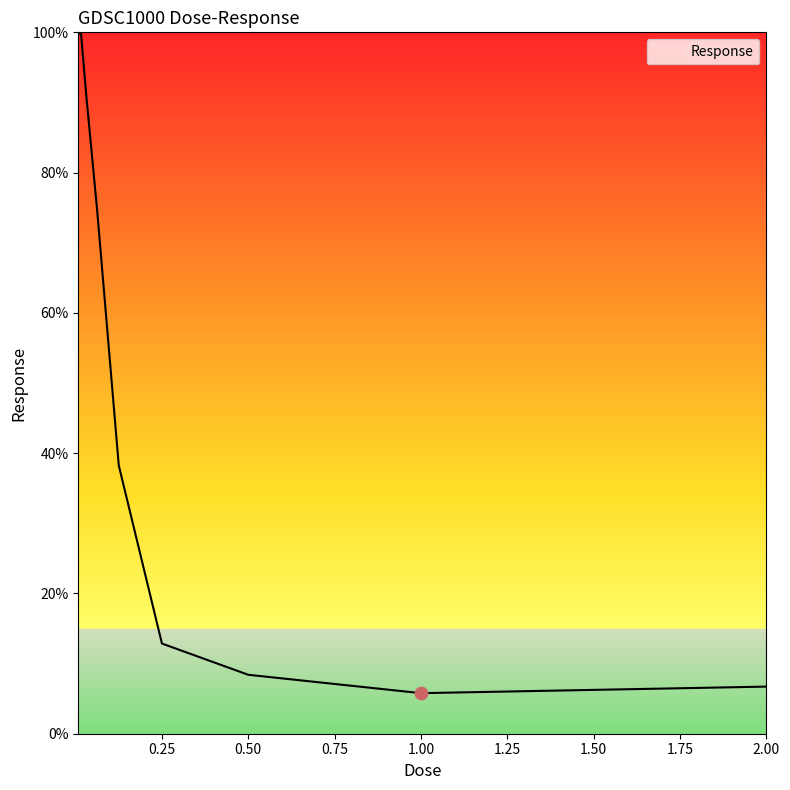

What is the smallest value displayed?

5.8